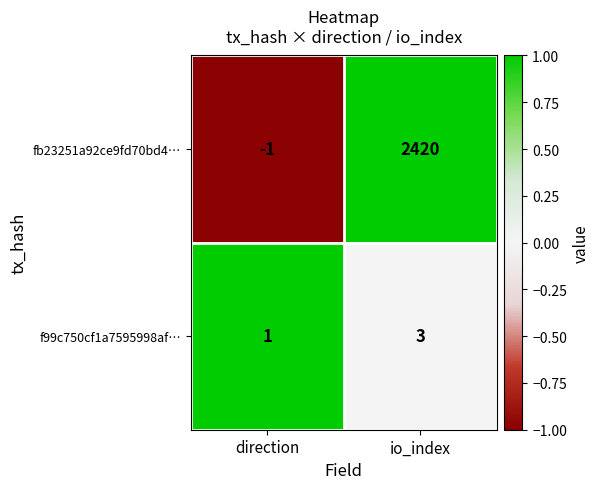

What is the greatest value displayed?

2420